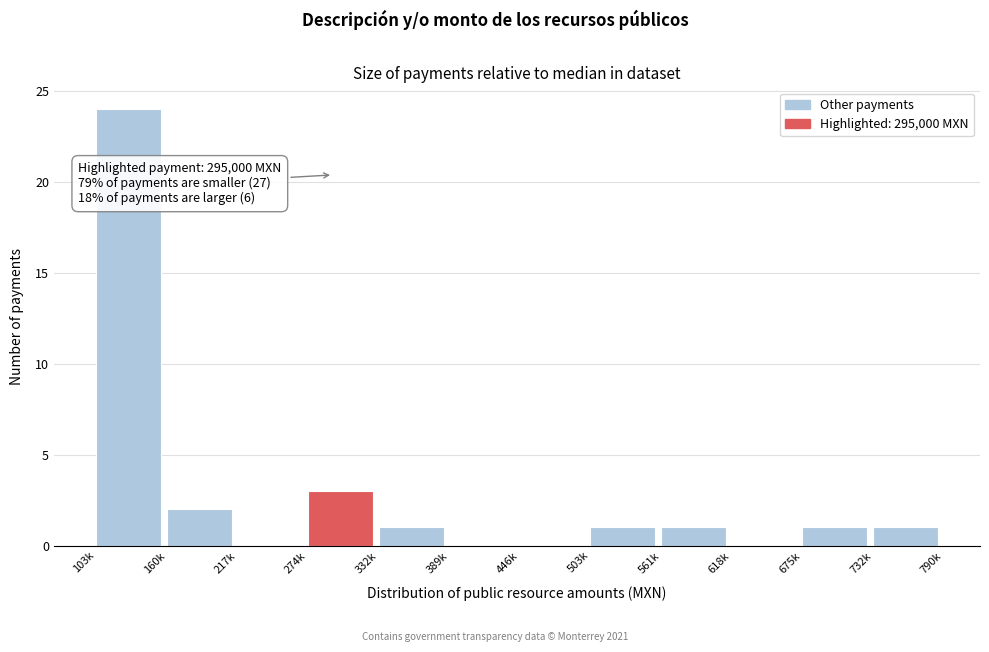

Reading left to right, what are all the values shown in this chart?

103k=24	160k=2	217k=0	274k=3	332k=1	389k=0	446k=0	503k=1	561k=1	618k=0	675k=1	732k=1